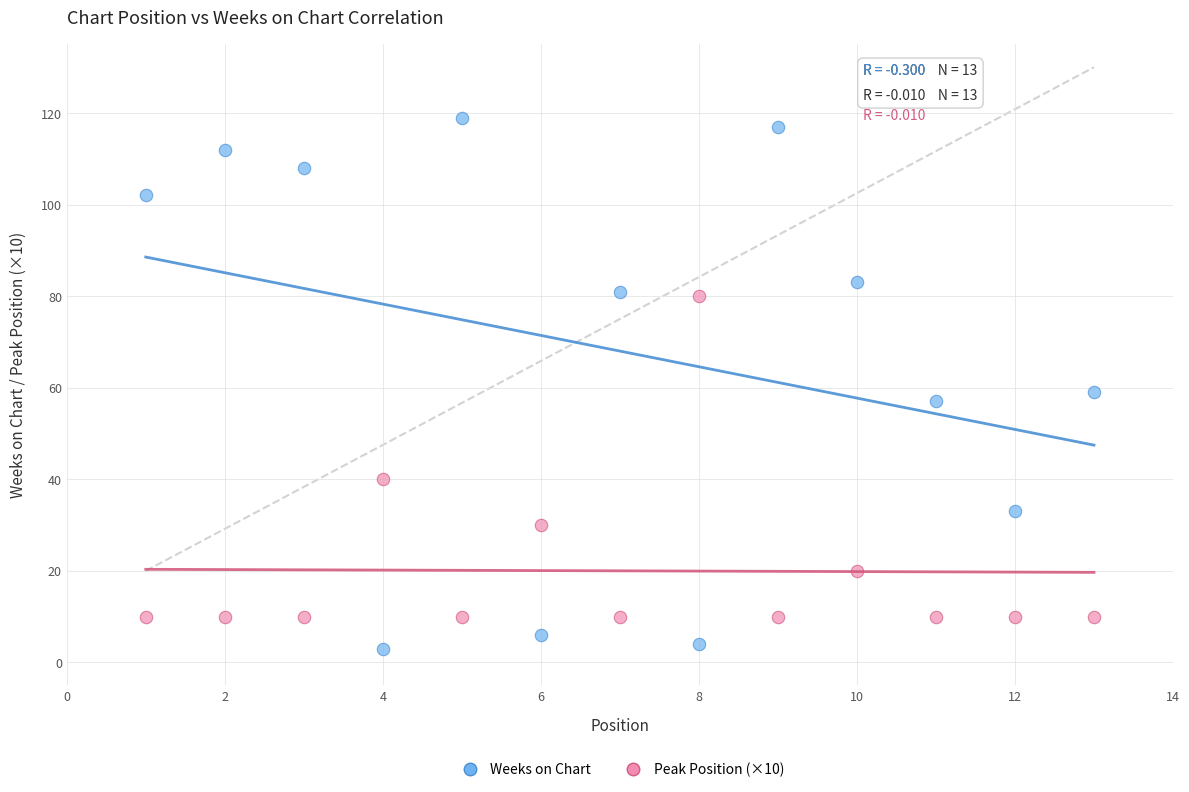

Which series reaches the minimum Y coordinate?

Weeks on Chart